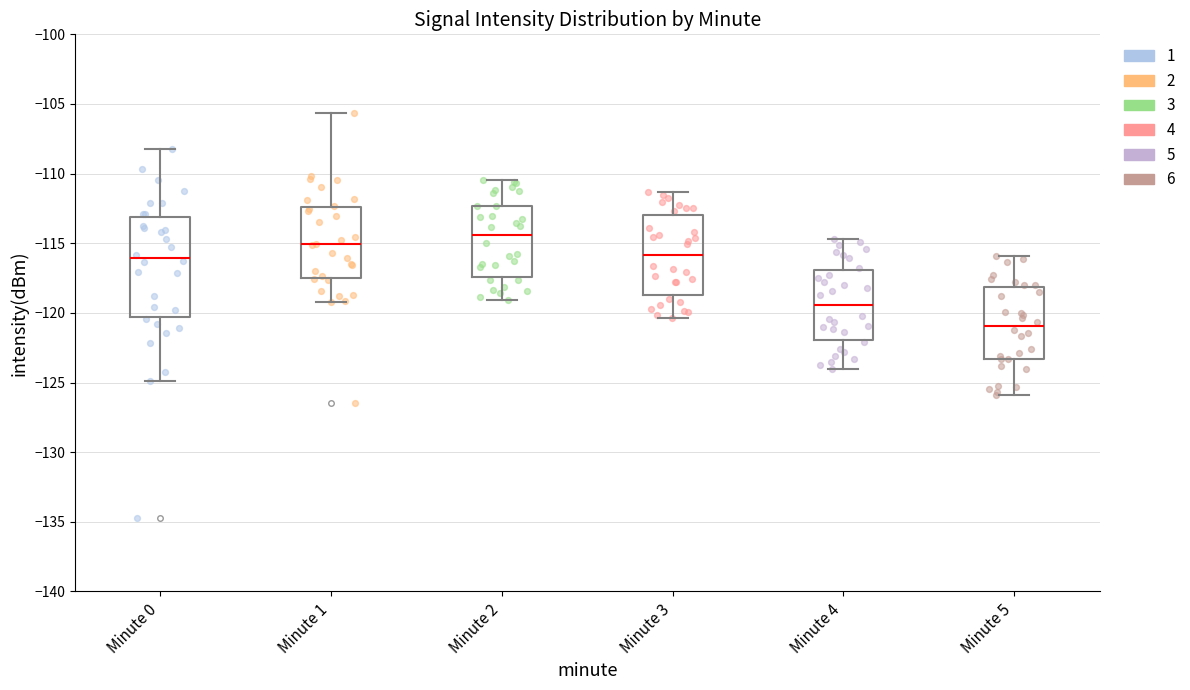

Which box has the lowest median line?

Minute 5